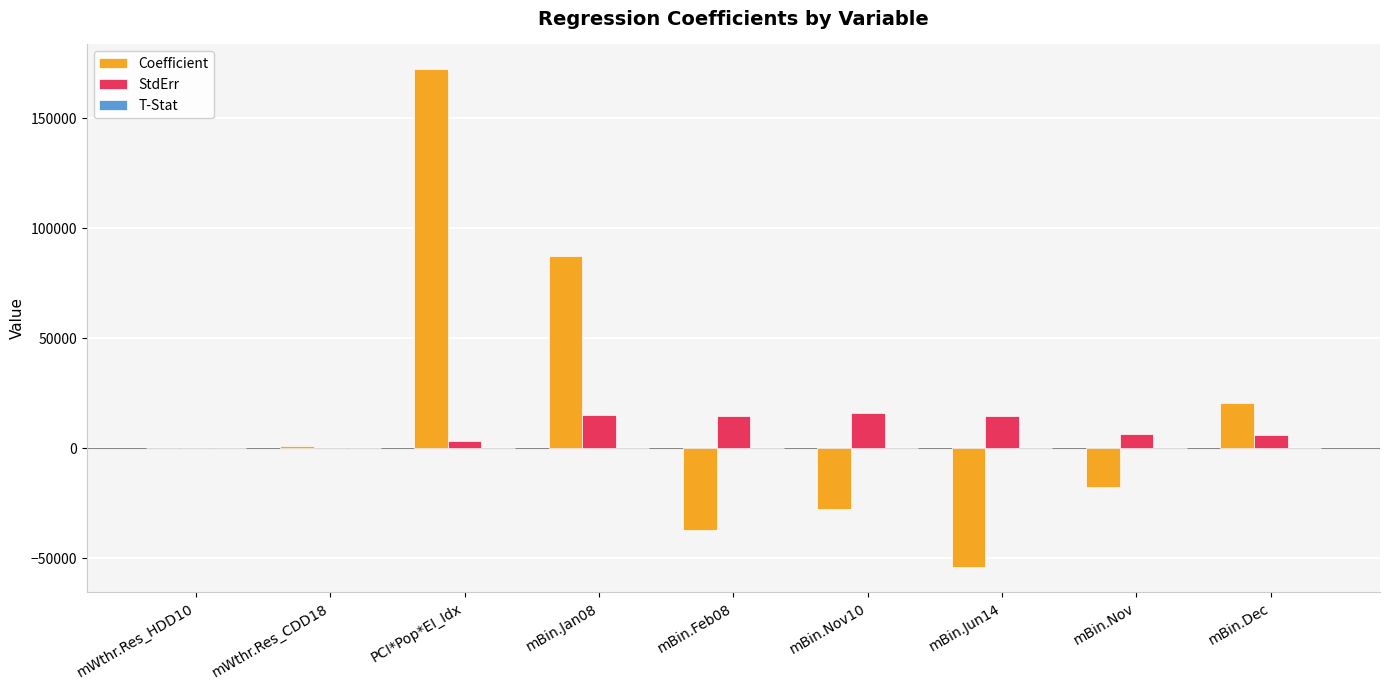

Does the chart contain stacked bars?

No